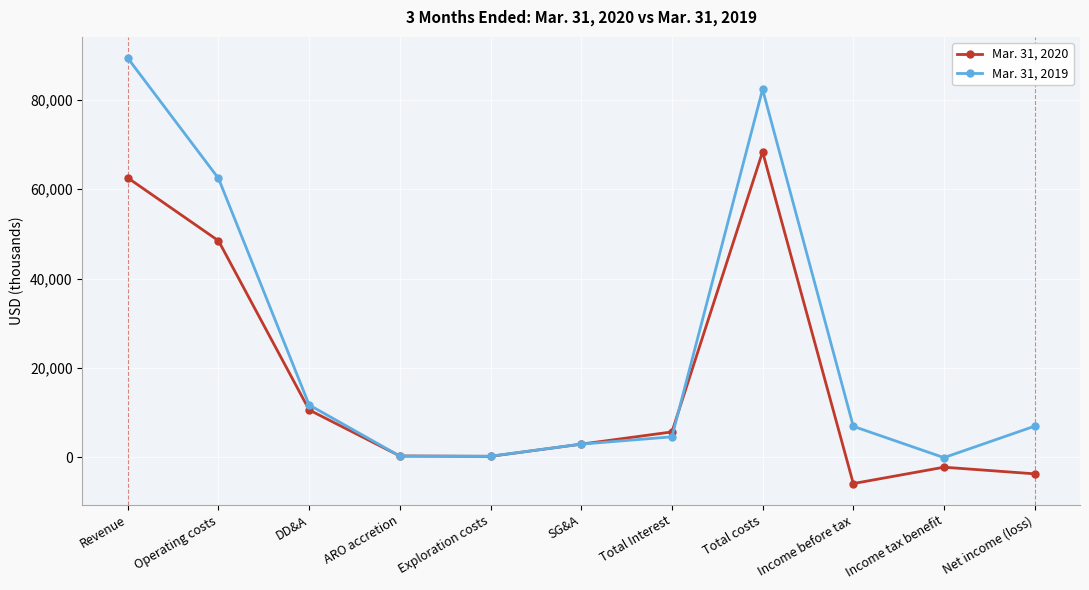

At Exploration costs, list the series in order from smallest to largest.

Mar. 31, 2020, Mar. 31, 2019